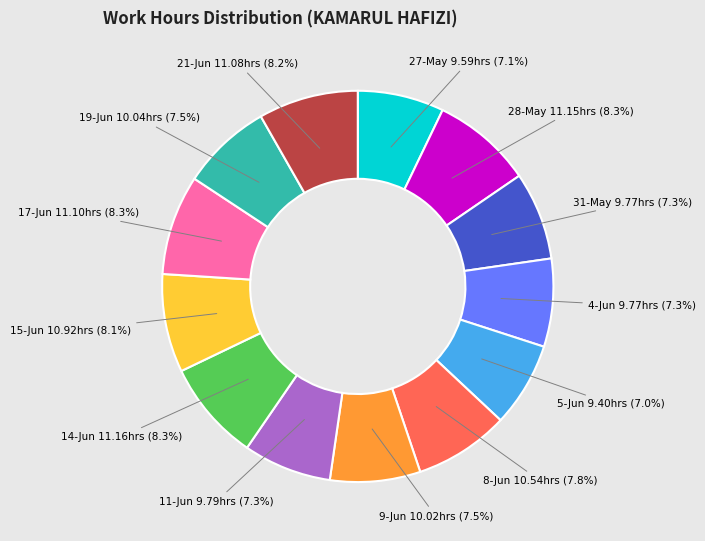

Is there a majority slice in this chart?

No